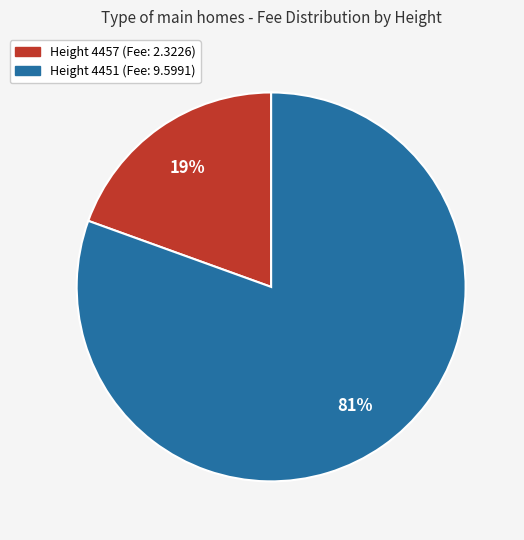

Does any single category account for the majority?

Yes